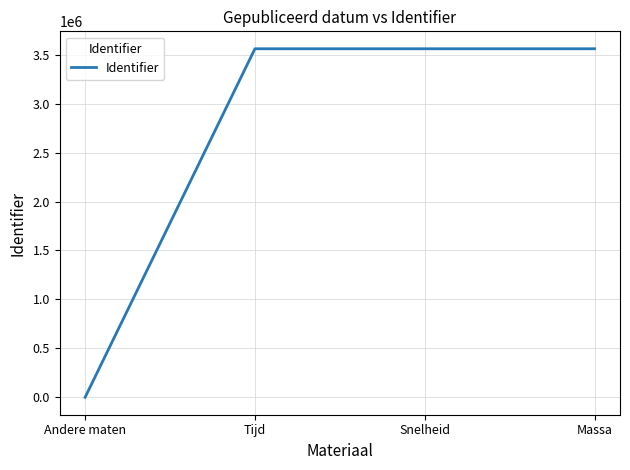

Which category has the lowest value across all series?

Andere maten